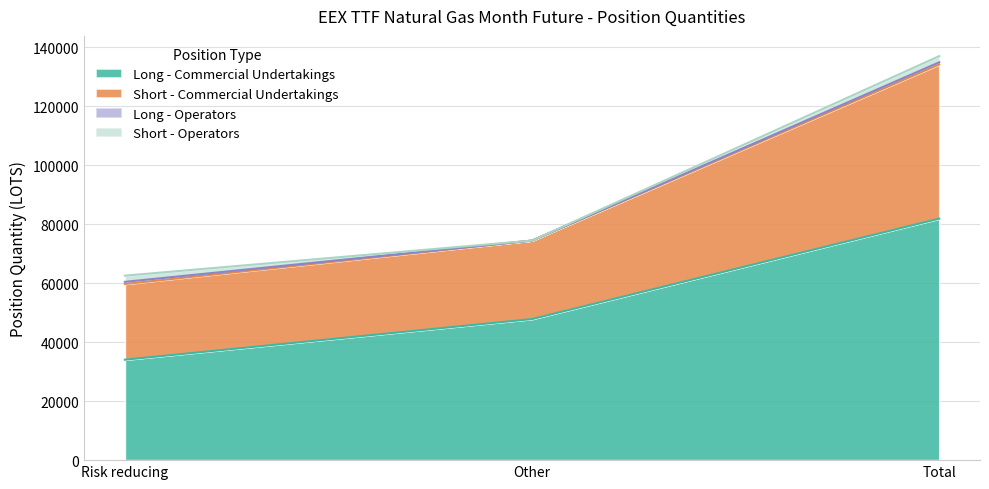

The value of Long - Commercial Undertakings at Risk reducing is 18785.8. True or false?

False